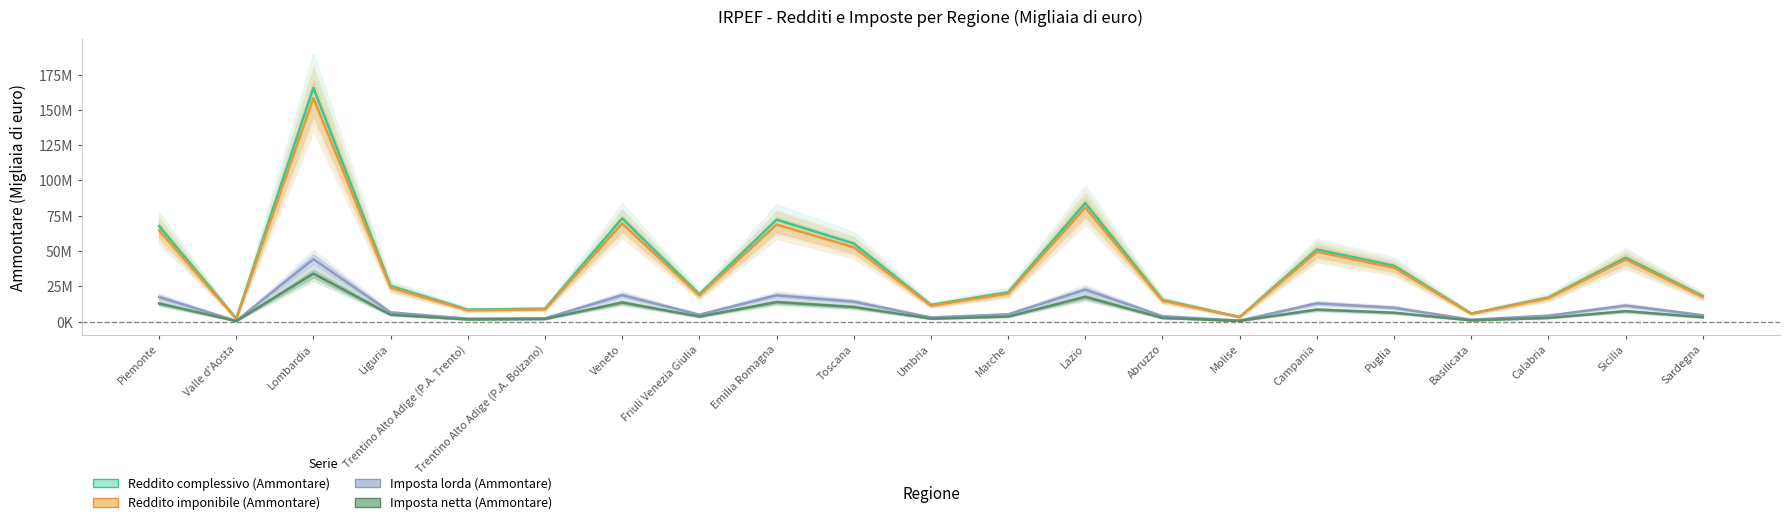

What is the lowest value of the Imposta netta (Ammontare) series?

400221